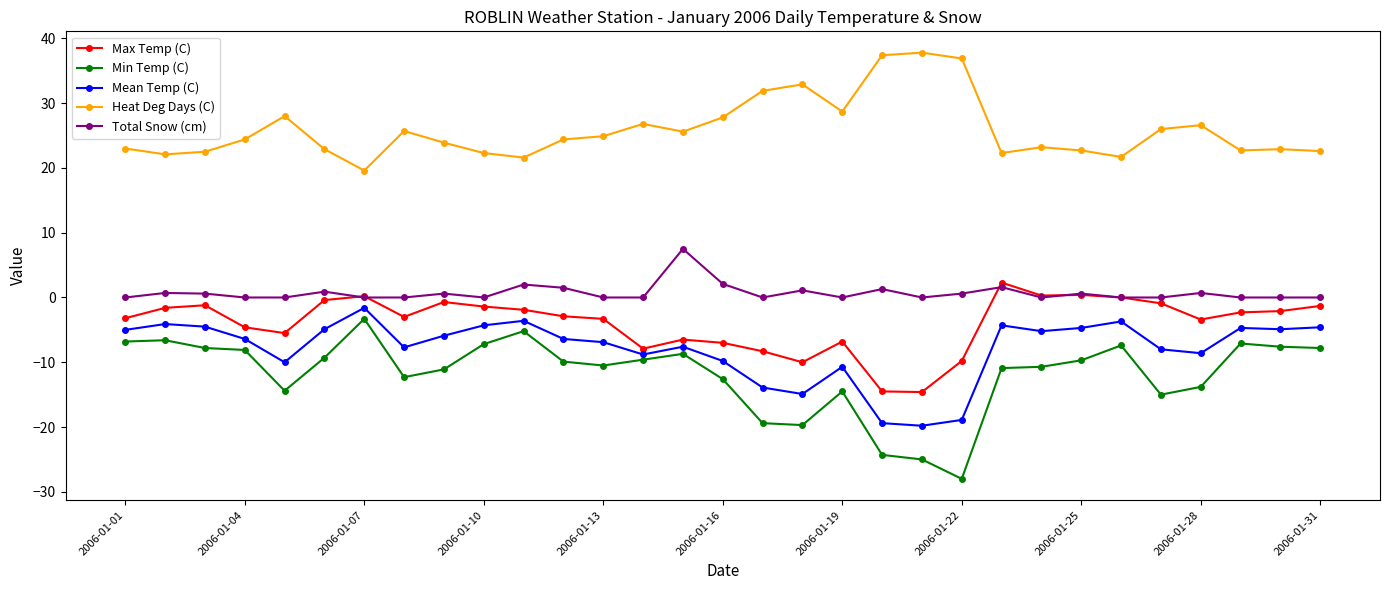

In Mean Temp (C), how many points are higher than both neighbors (excluding endpoints)?

8